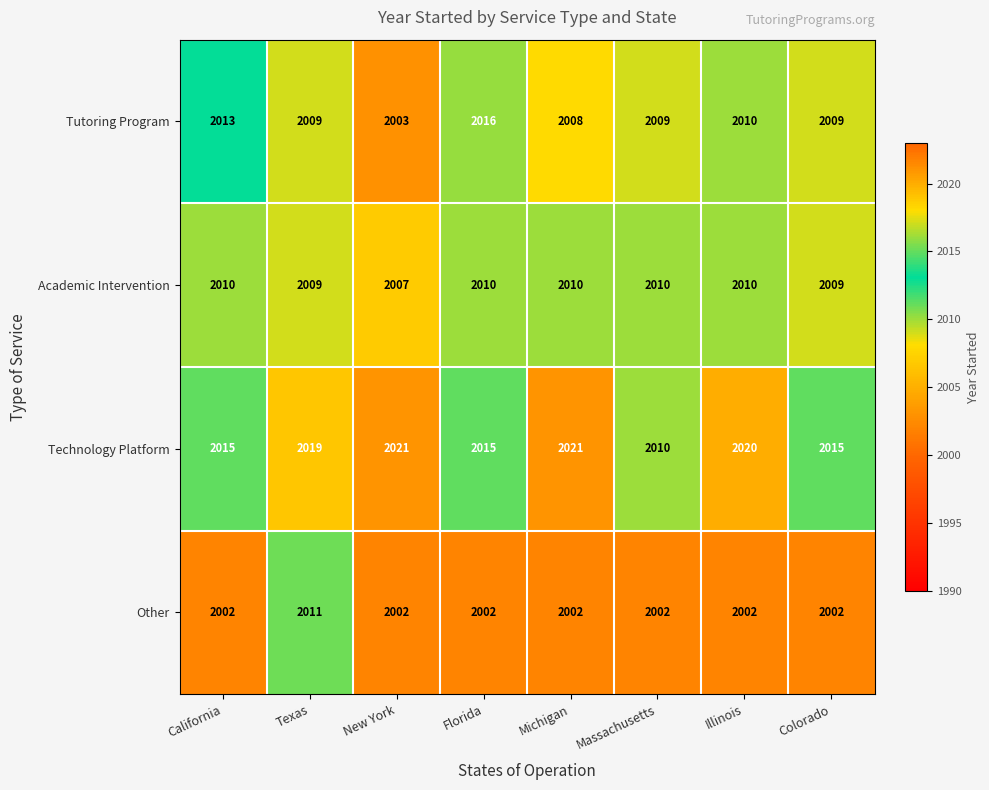

Count the number of categories in the chart.

8